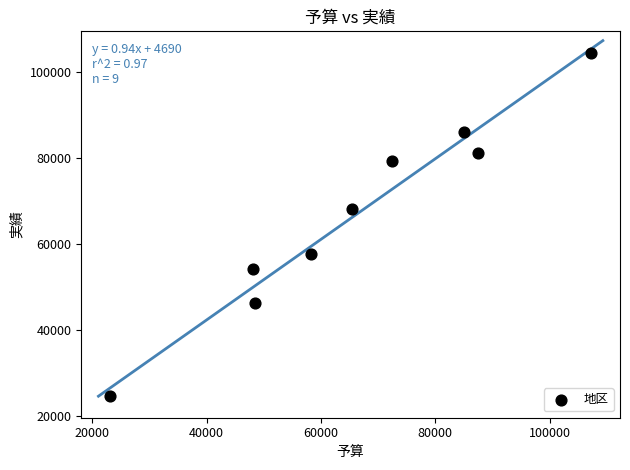

What is the range of Y values (max minus min)?

80050